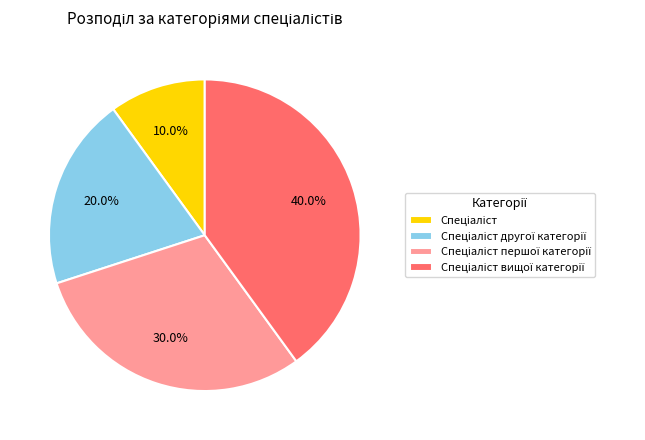

Is there a majority slice in this chart?

No